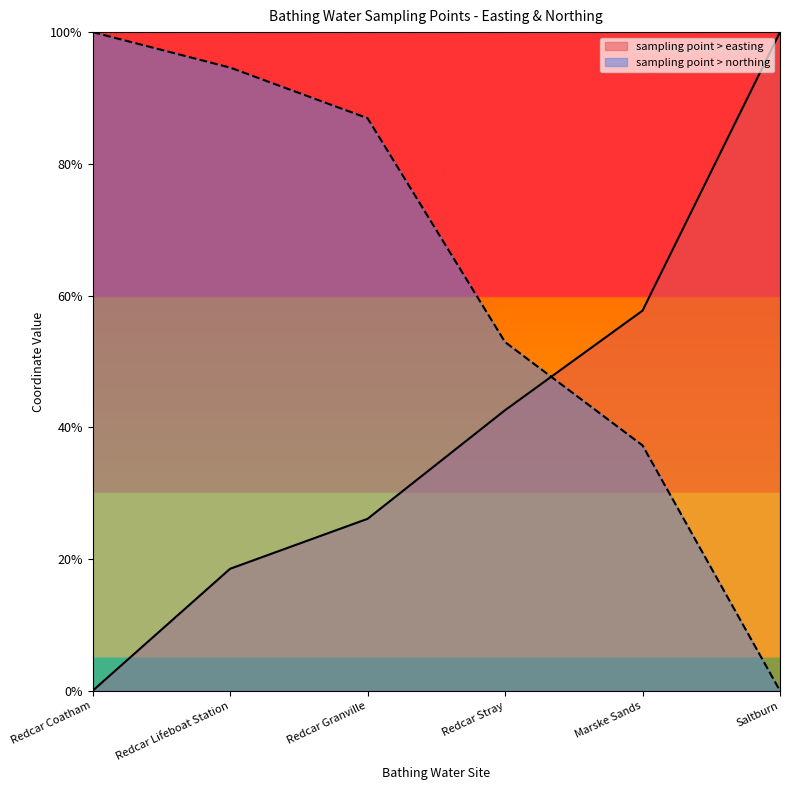

Which series has the largest total across all categories?

sampling point > northing